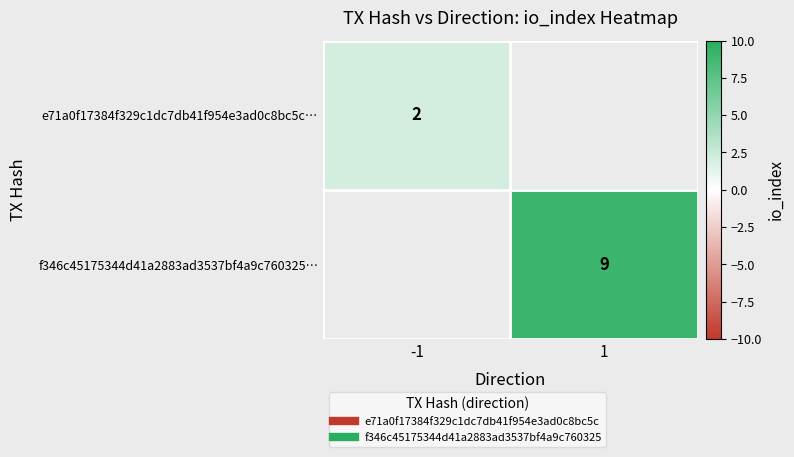

At how many categories does at least one series exceed 8?

1